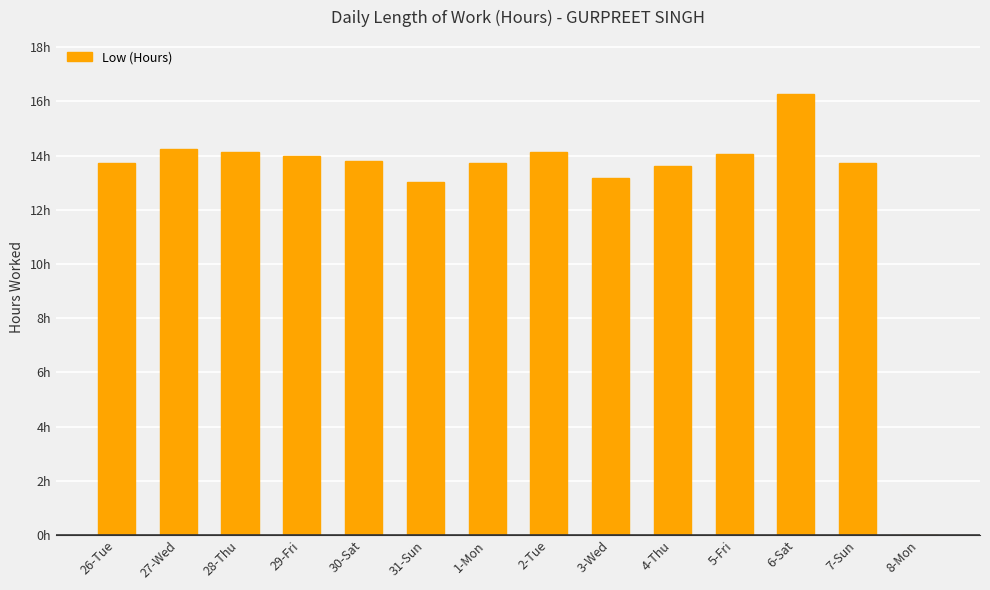

Rank the categories by value from lowest to highest.

8-Mon, 31-Sun, 3-Wed, 4-Thu, 7-Sun, 26-Tue, 1-Mon, 30-Sat, 29-Fri, 5-Fri, 28-Thu, 2-Tue, 27-Wed, 6-Sat